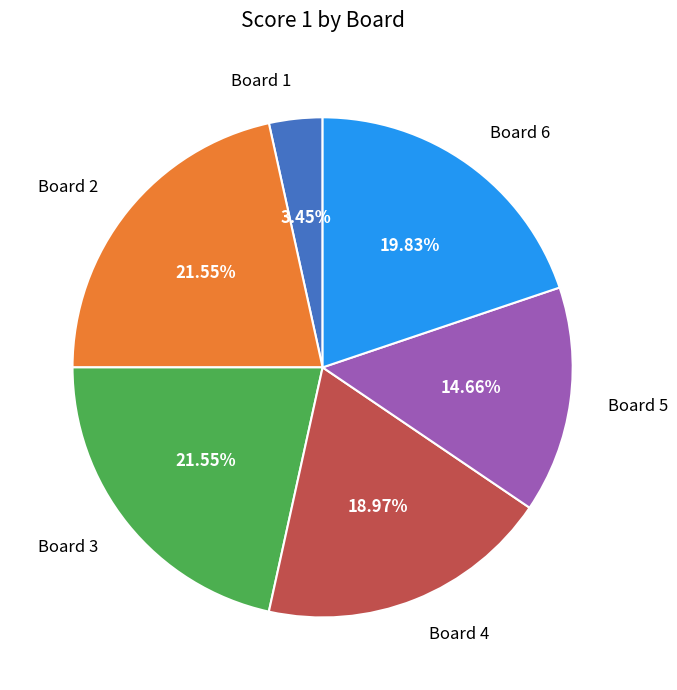

To the nearest percent, what is the average slice percentage?

17%